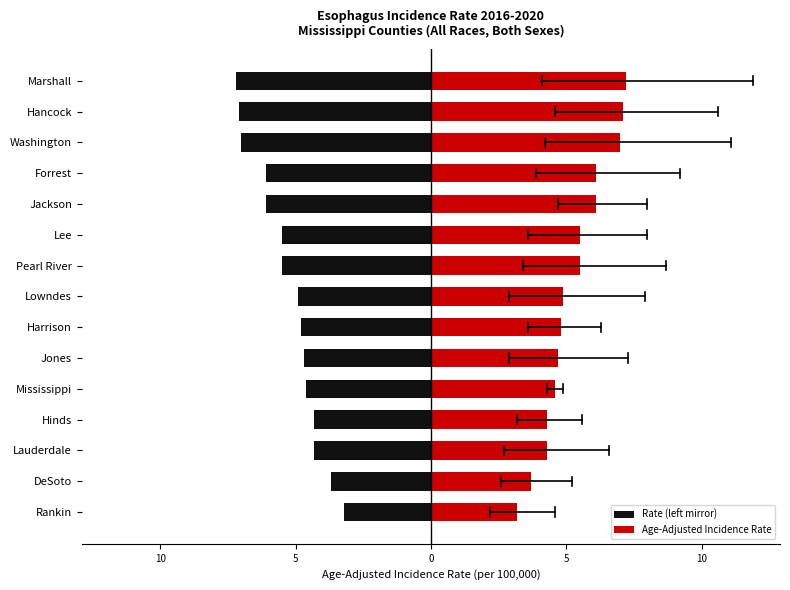

What is the average value of the Age-Adjusted Incidence Rate series?

5.3